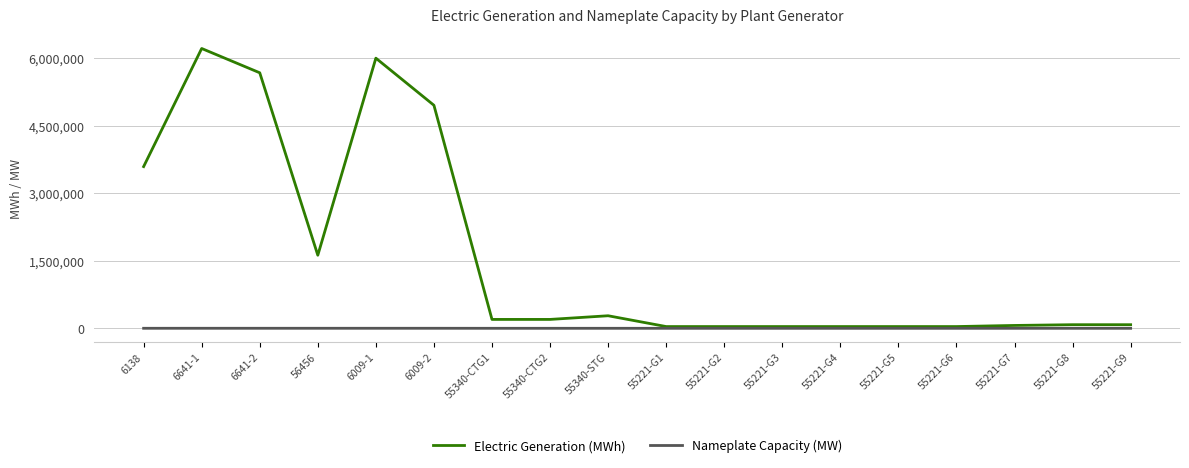

What position from the left is 56456?

4